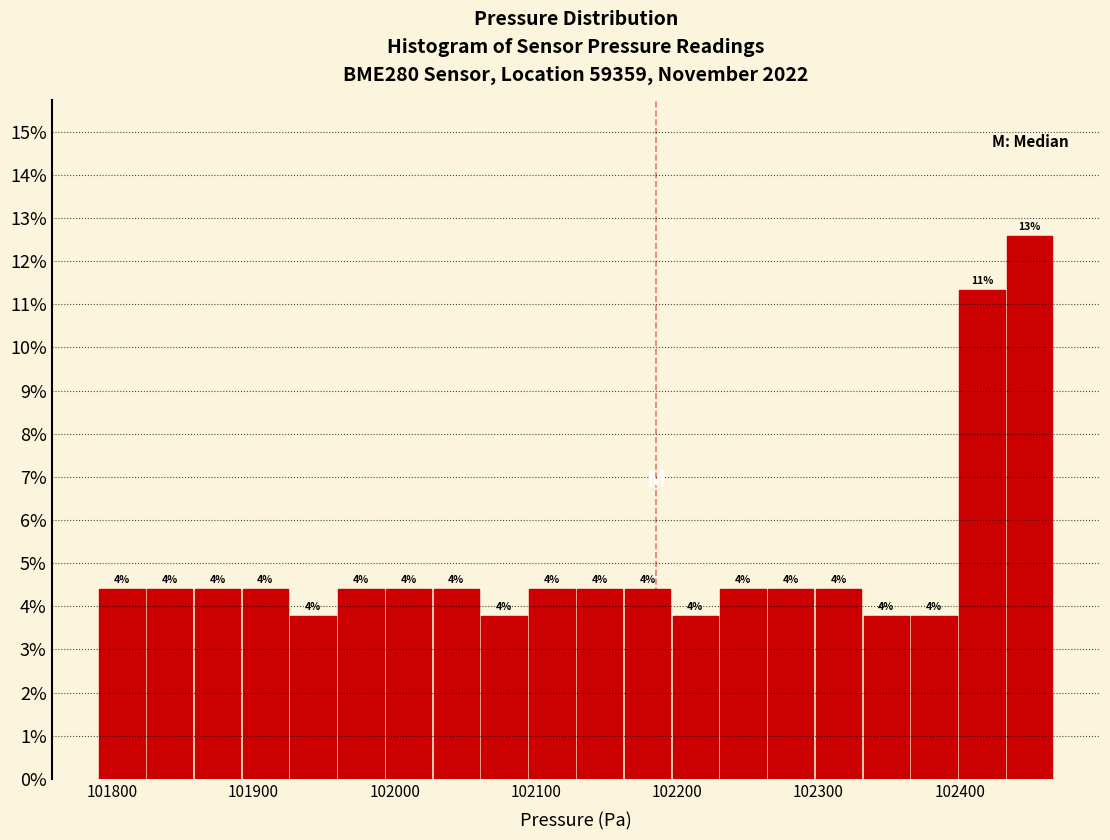

Around what value on the x-axis is the tallest bar? Give the approximate position of its centre, as read against the axis.

102450